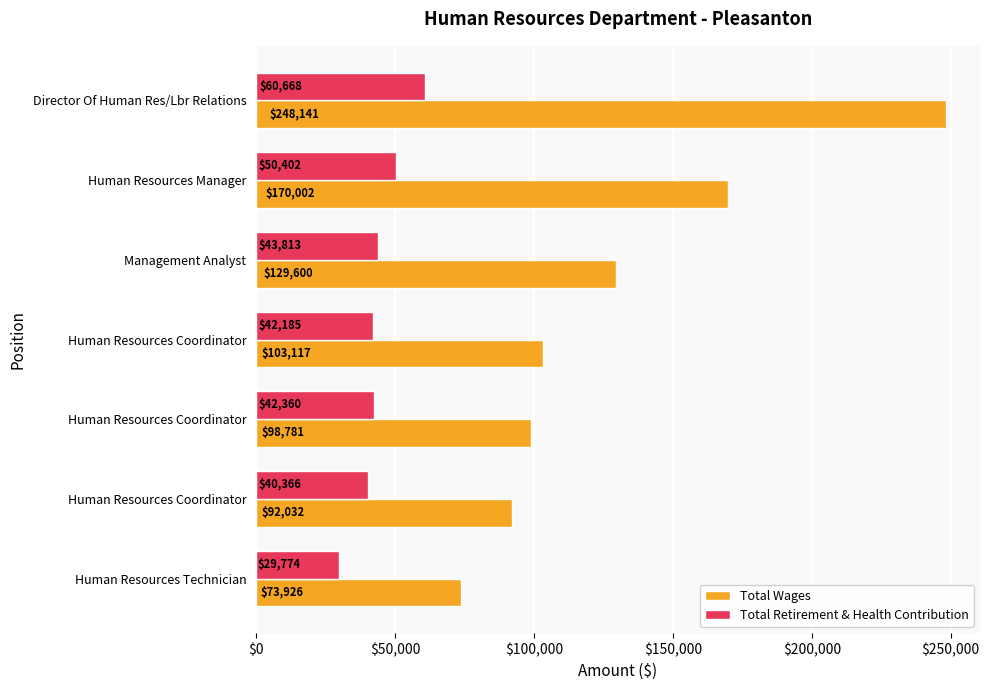

At which label does Total Retirement & Health Contribution reach its peak?

Director Of Human Res/Lbr Relations